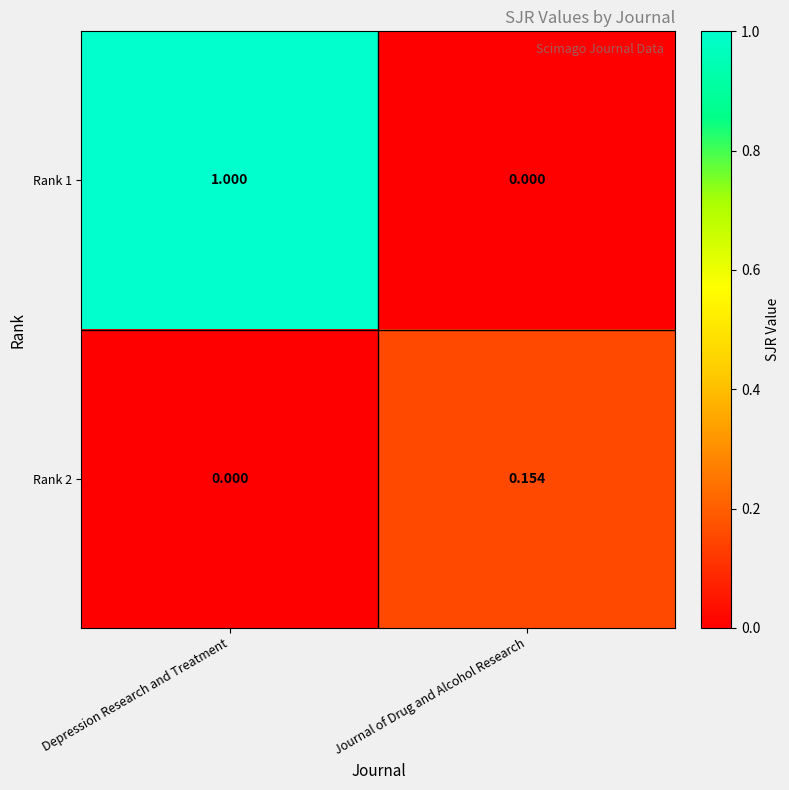

At which category is the sum across all series the highest?

Depression Research and Treatment